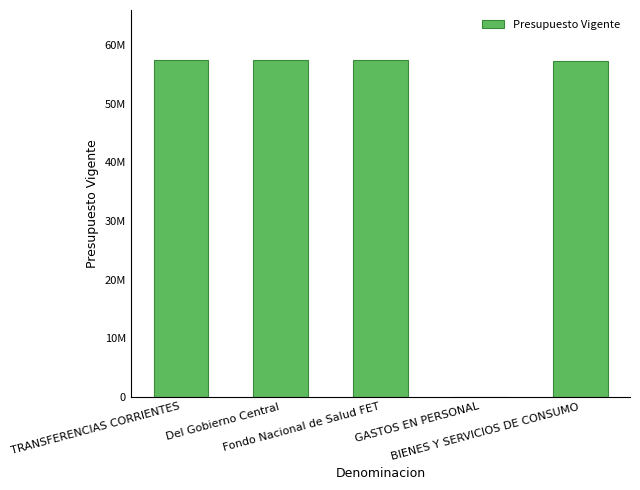

Between GASTOS EN PERSONAL and TRANSFERENCIAS CORRIENTES, which is larger?

TRANSFERENCIAS CORRIENTES